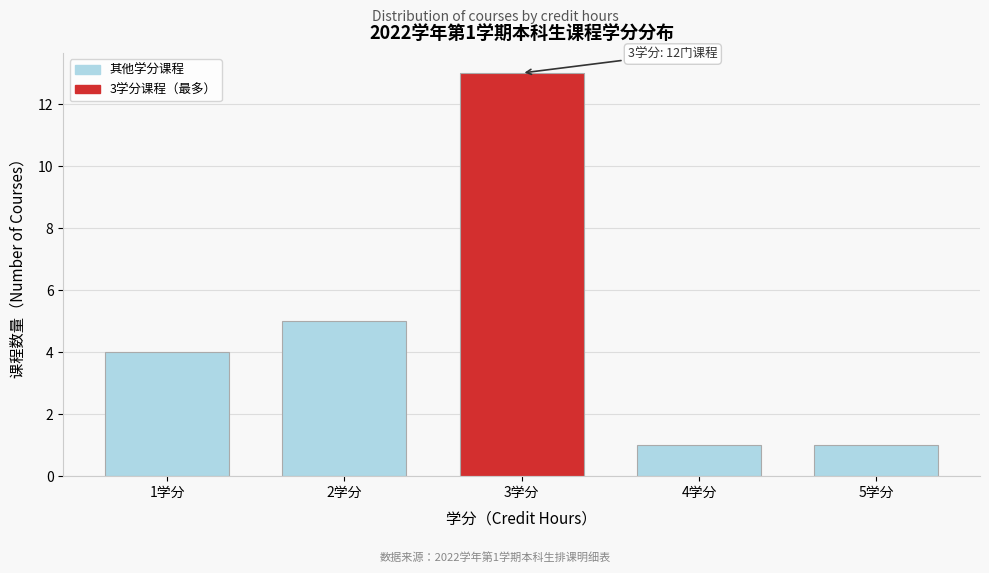

Reading left to right, transcribe all the data shown in this chart.

4	5	13	1	1